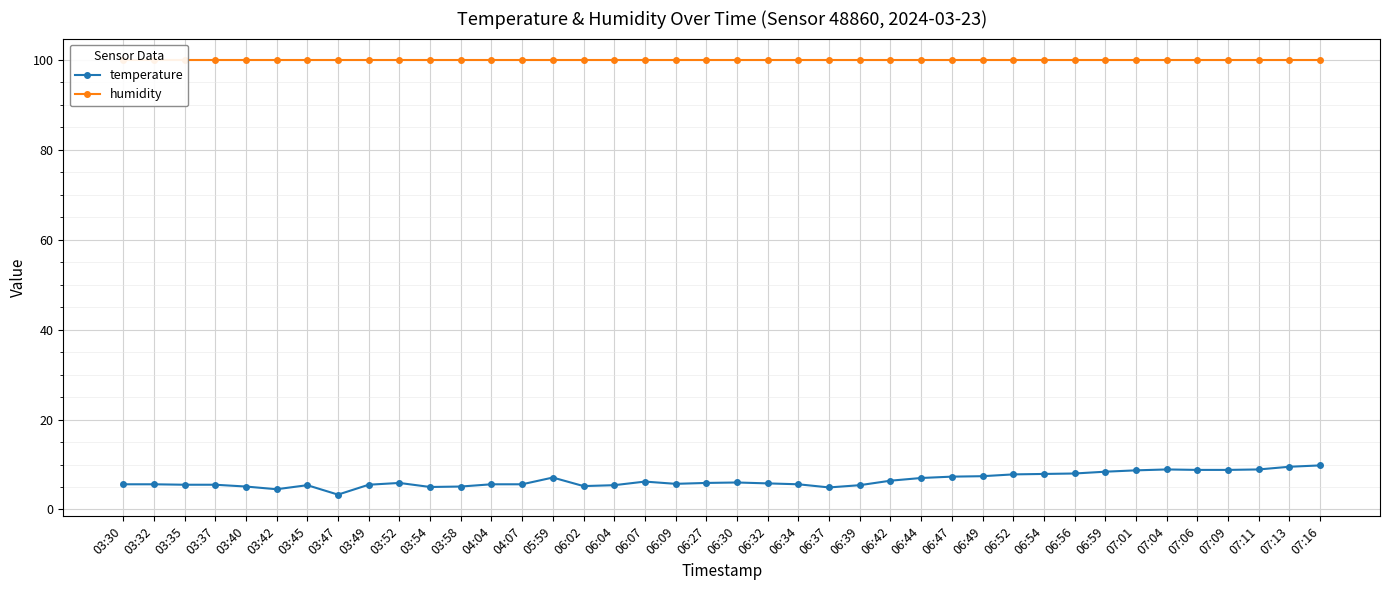

True or false: humidity and temperature intersect in this chart.

False